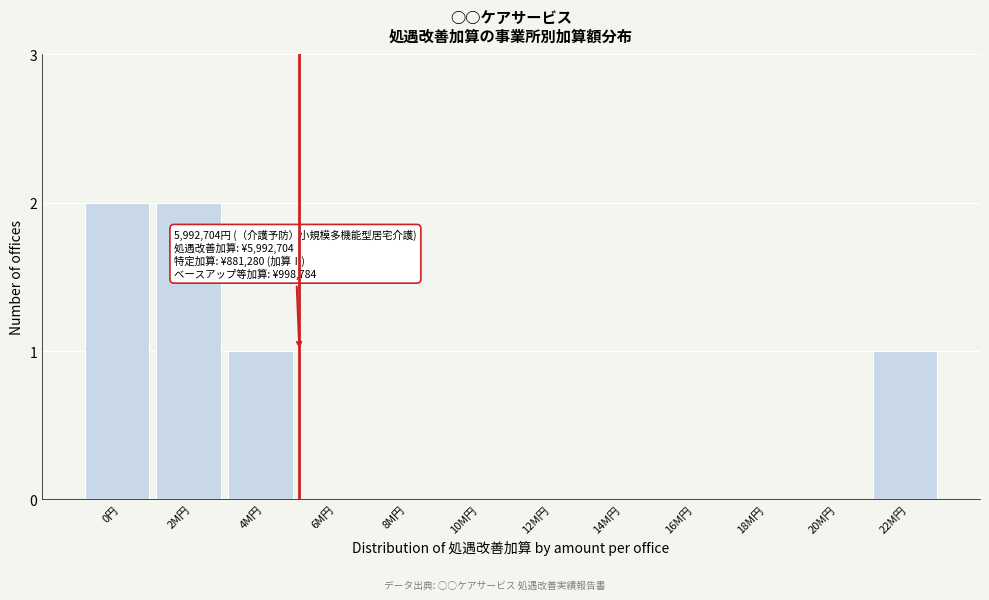

Reading left to right, list all the values displayed in this chart.

0円=2	2M円=2	4M円=1	6M円=0	8M円=0	10M円=0	12M円=0	14M円=0	16M円=0	18M円=0	20M円=0	22M円=1